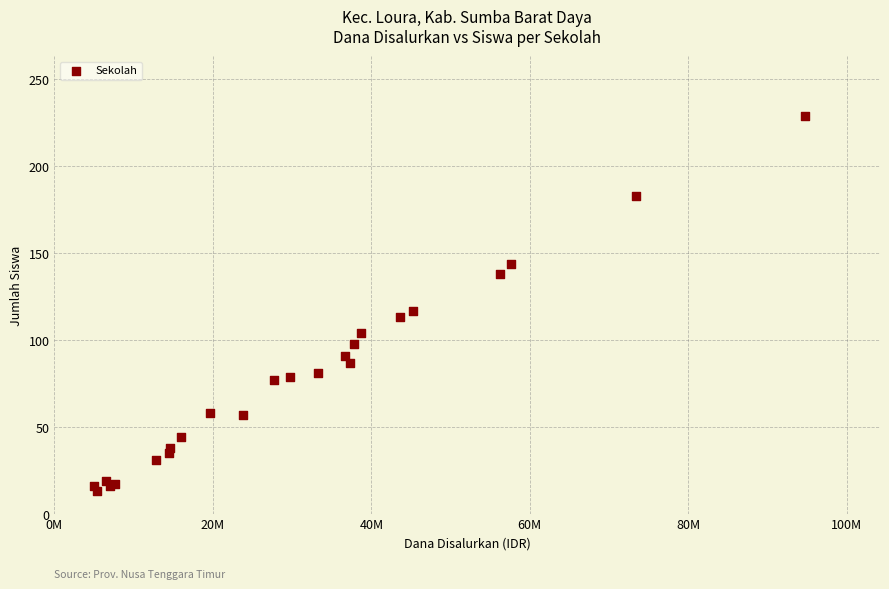

What Y value in the scatter plot is closest to 121?

117